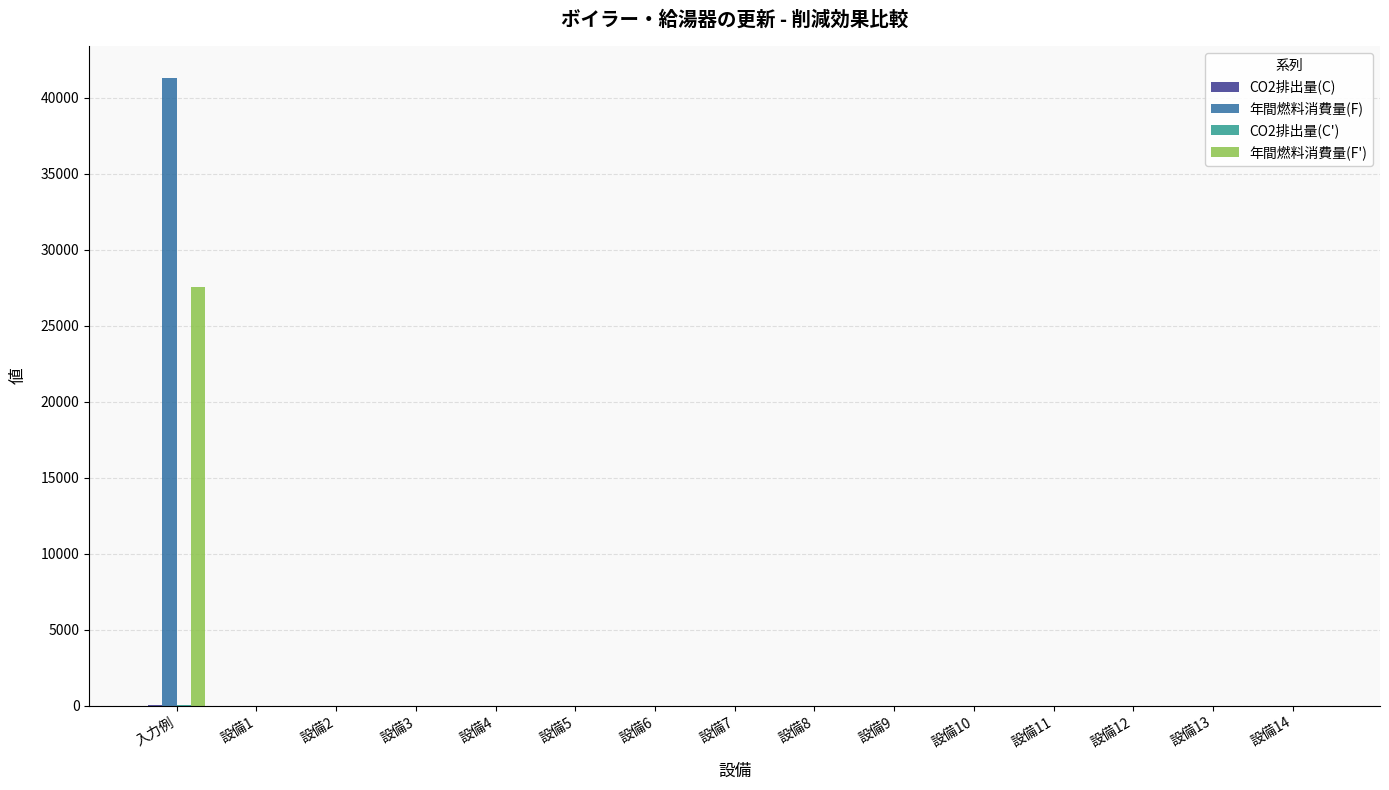

At which category is the sum across all series the highest?

入力例